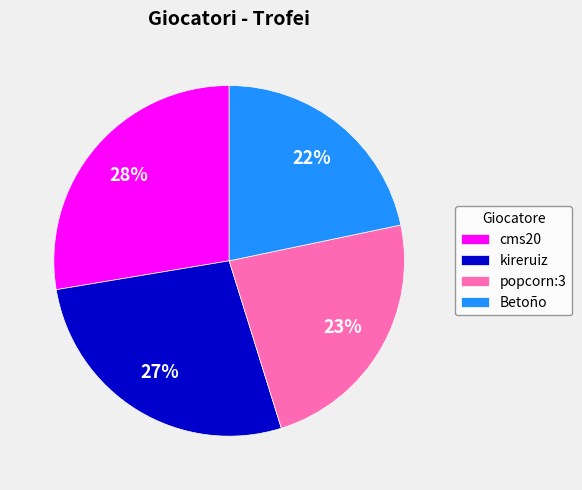

To the nearest percent, what portion does Betoño represent?

22%